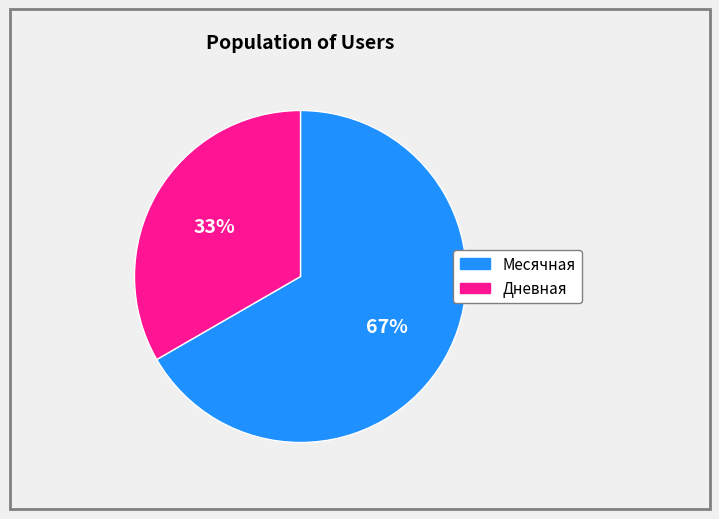

How many slices are in this pie chart?

2